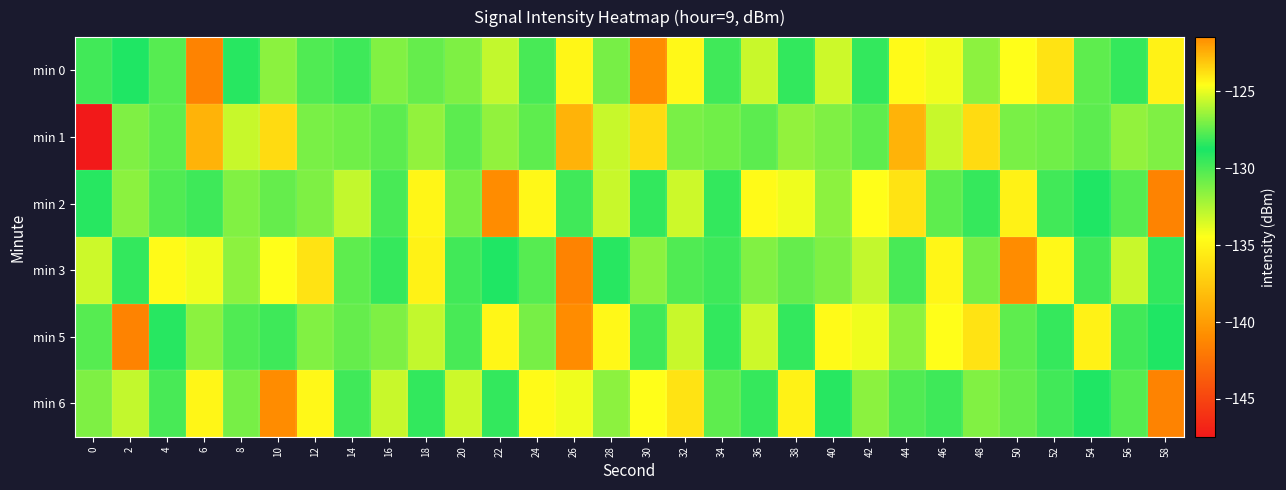

Which label corresponds to the largest value in the chart?

30